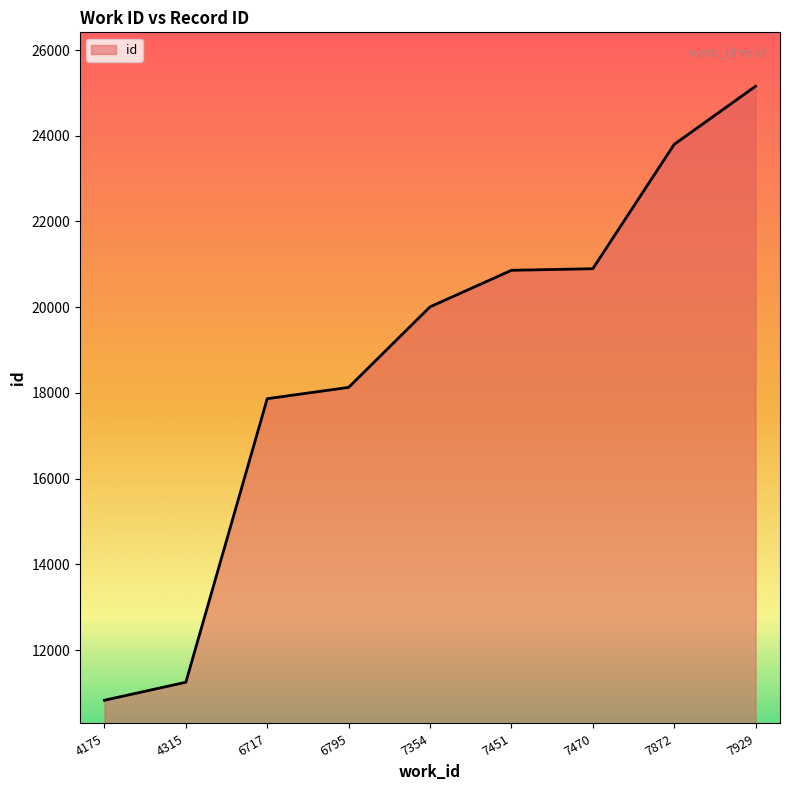

Read the value at 7929, to the nearest 100.

25200